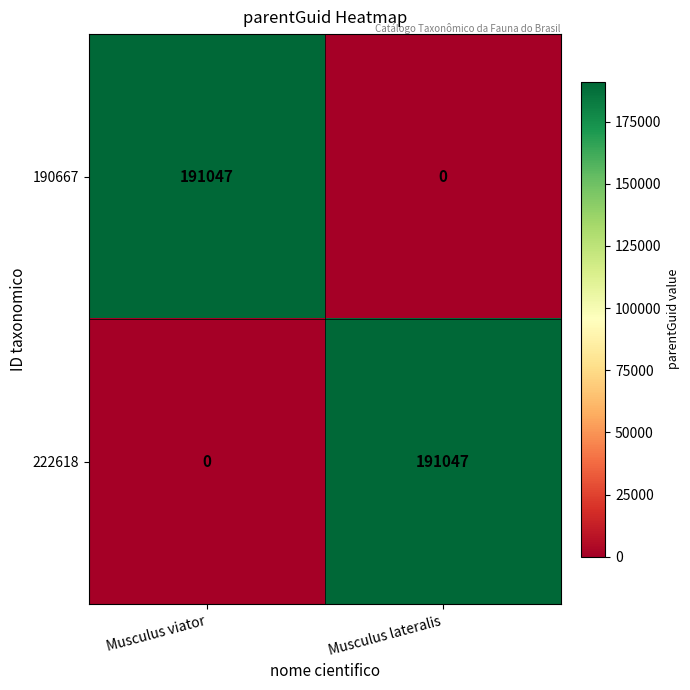

At Musculus lateralis, list the series in order from largest to smallest.

222618, 190667